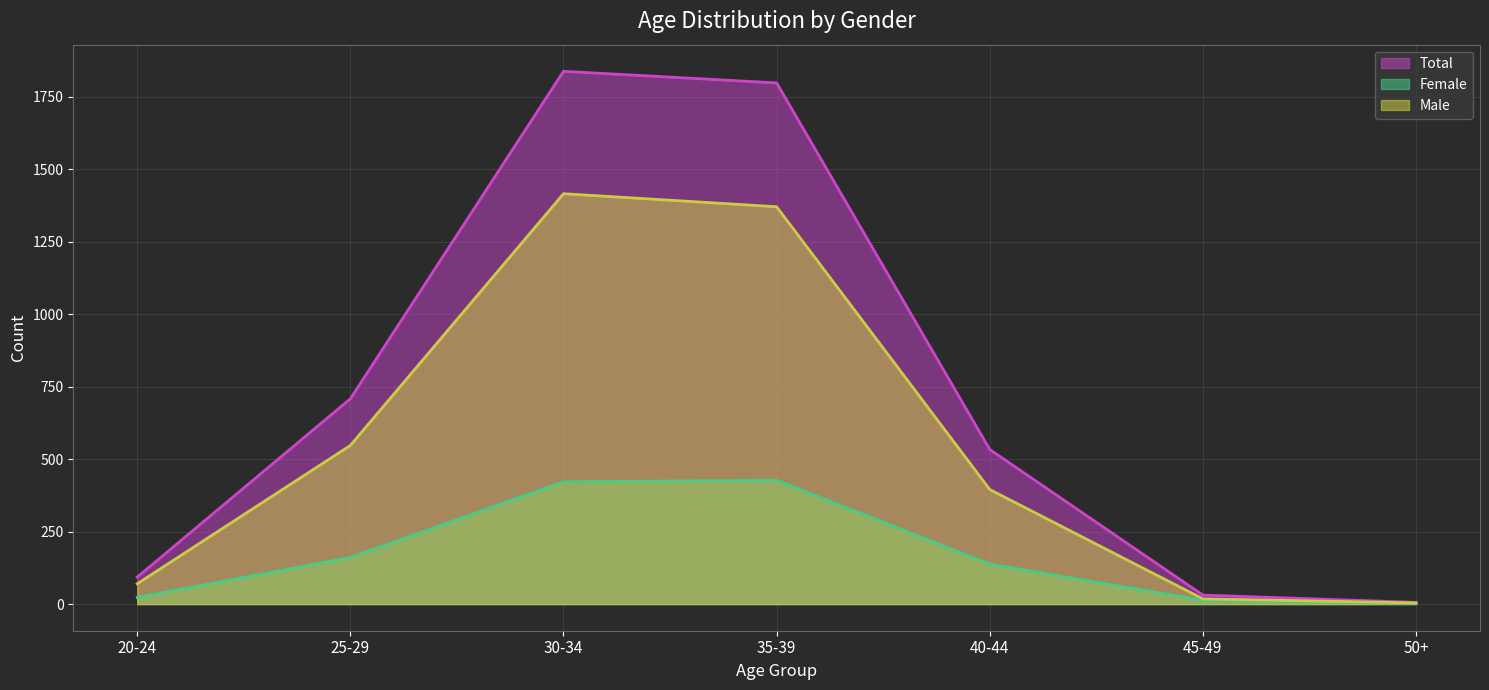

True or false: Female line has a value of 23 at 20-24.

True